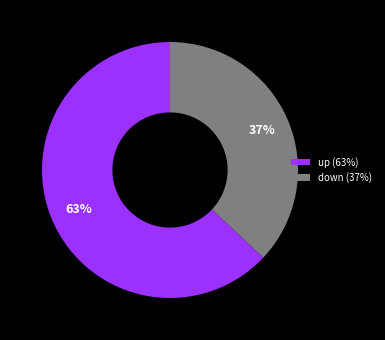

Between up and down, which is larger?

up